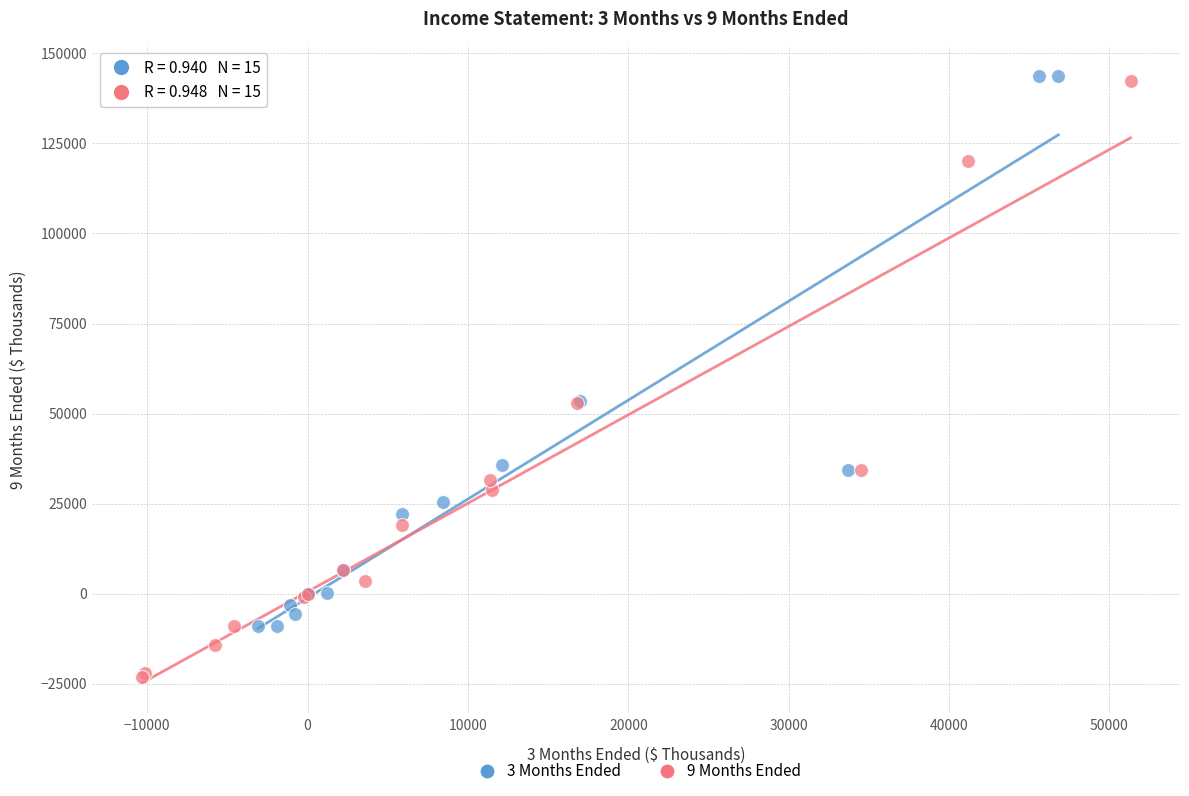

Which series contains the lowest Y value?

9 Months Ended